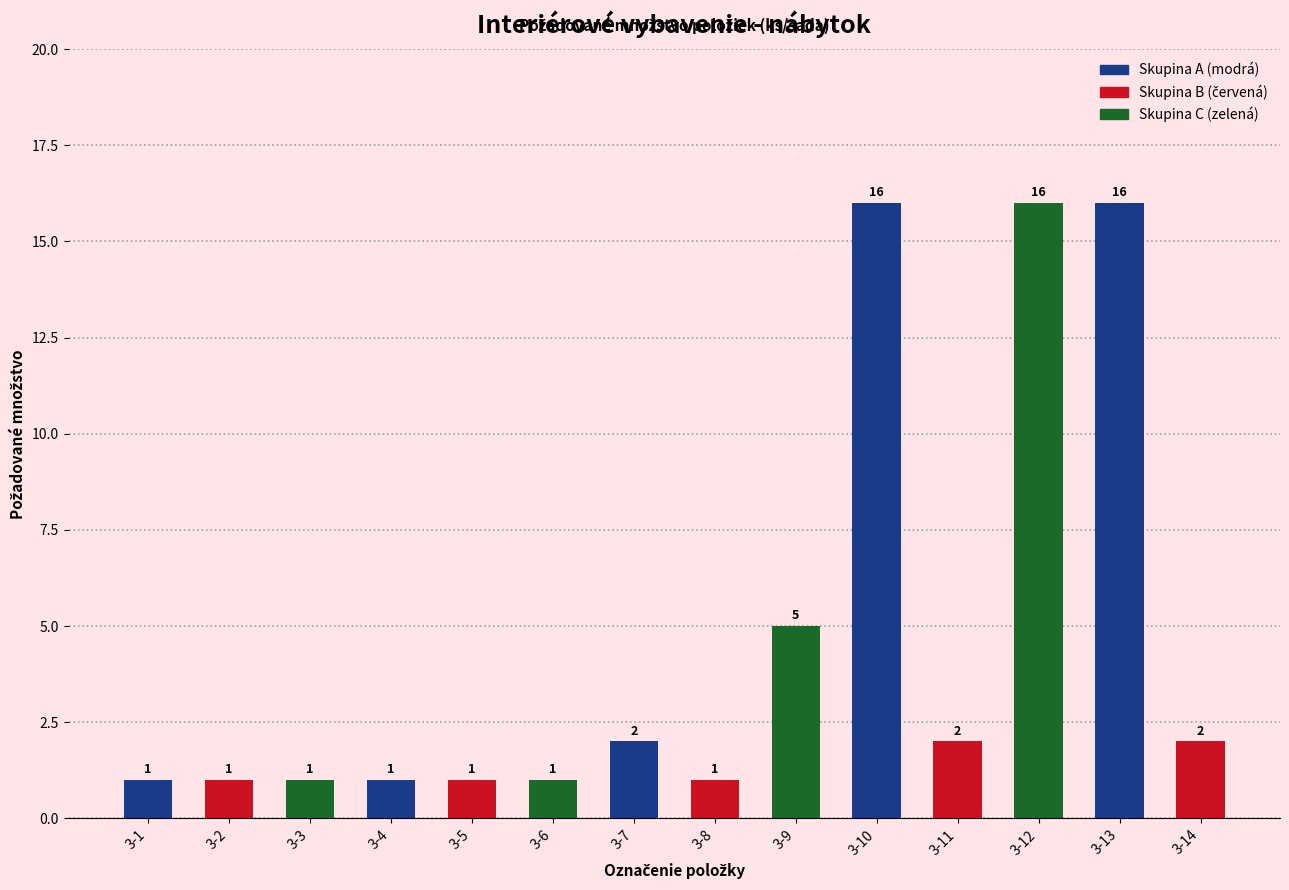

Between 3-4 and 3-13, which is larger?

3-13